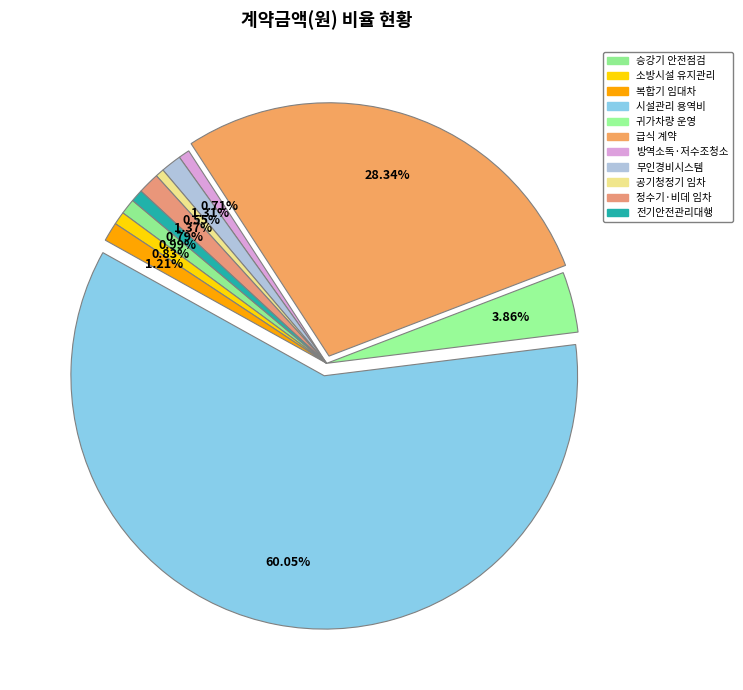

How many slices are in this pie chart?

11